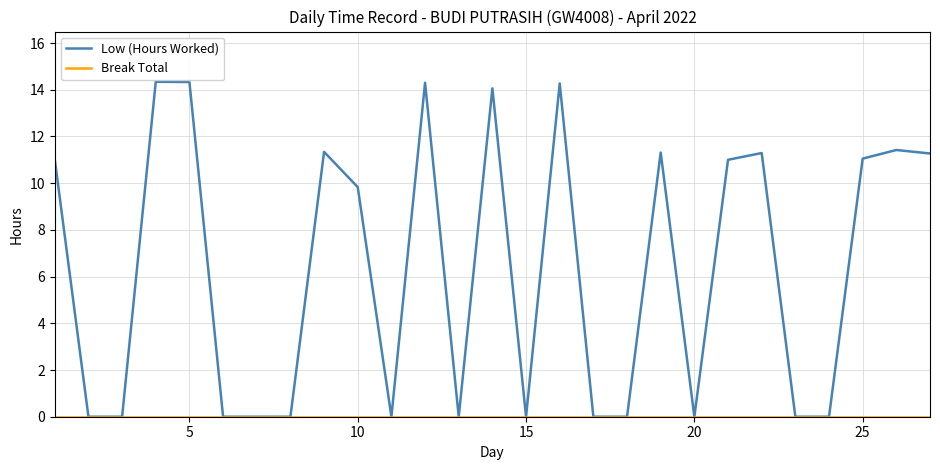

Which series has the largest range (max minus min)?

Low (Hours Worked)